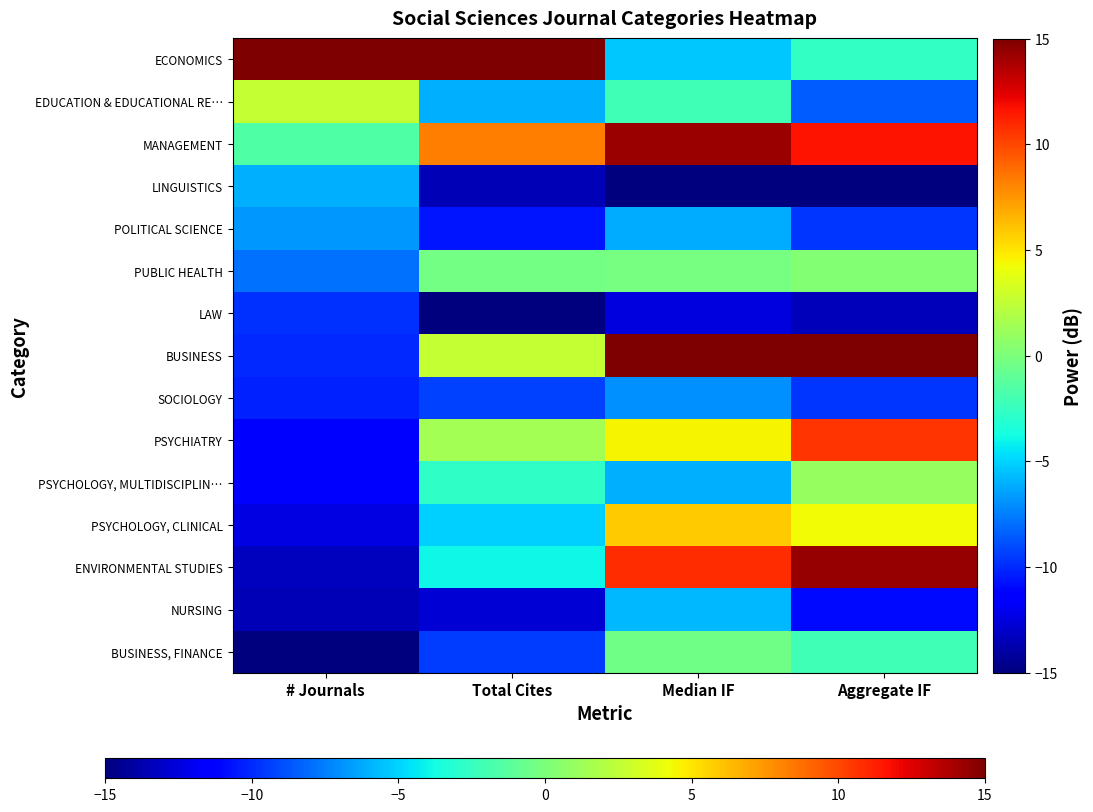

Between Total Cites and Aggregate IF, which is larger?

Total Cites